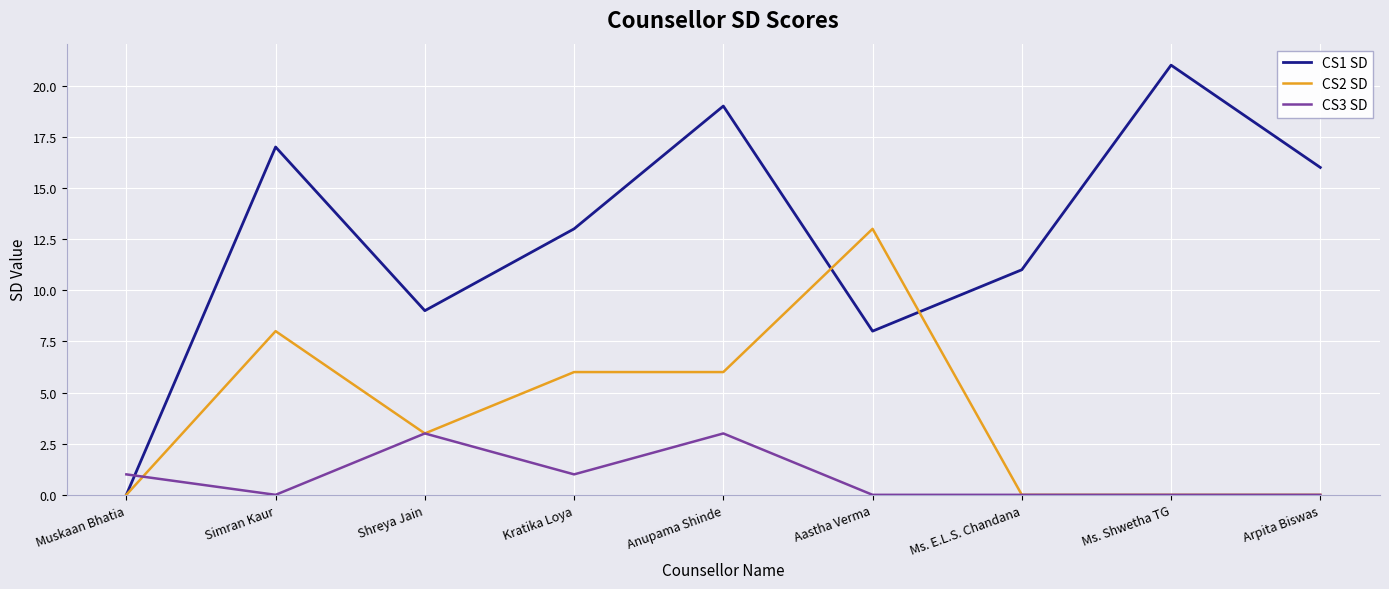

What is the total value across all series at Shreya Jain?

15